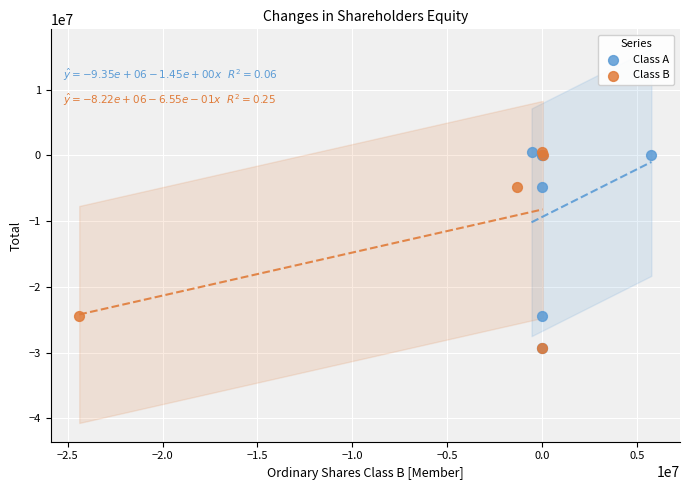

What are all the series names shown in the legend?

Class A, Class B